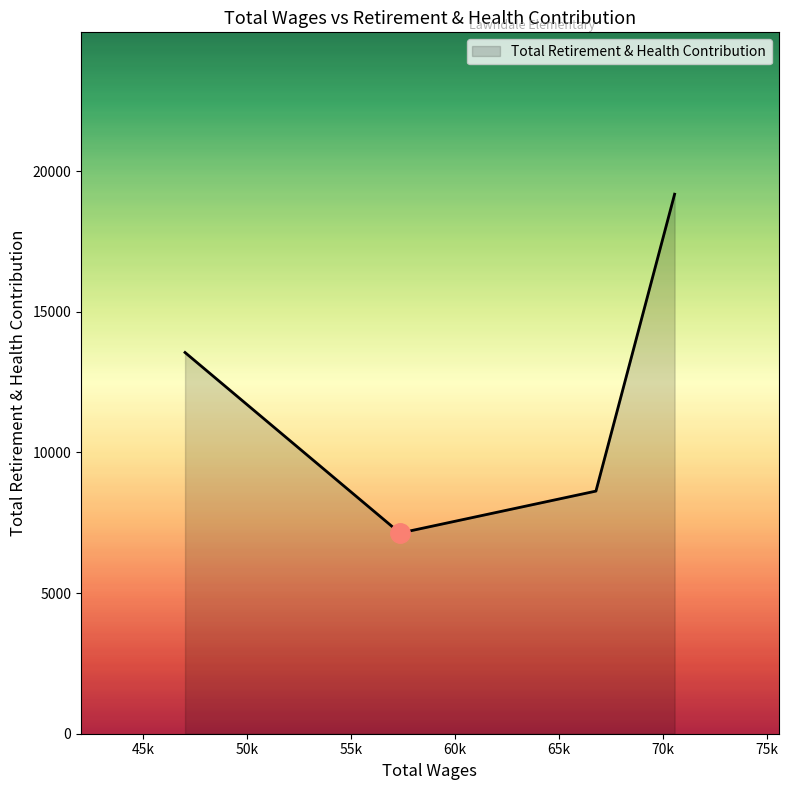

What is the smallest value displayed?

7132